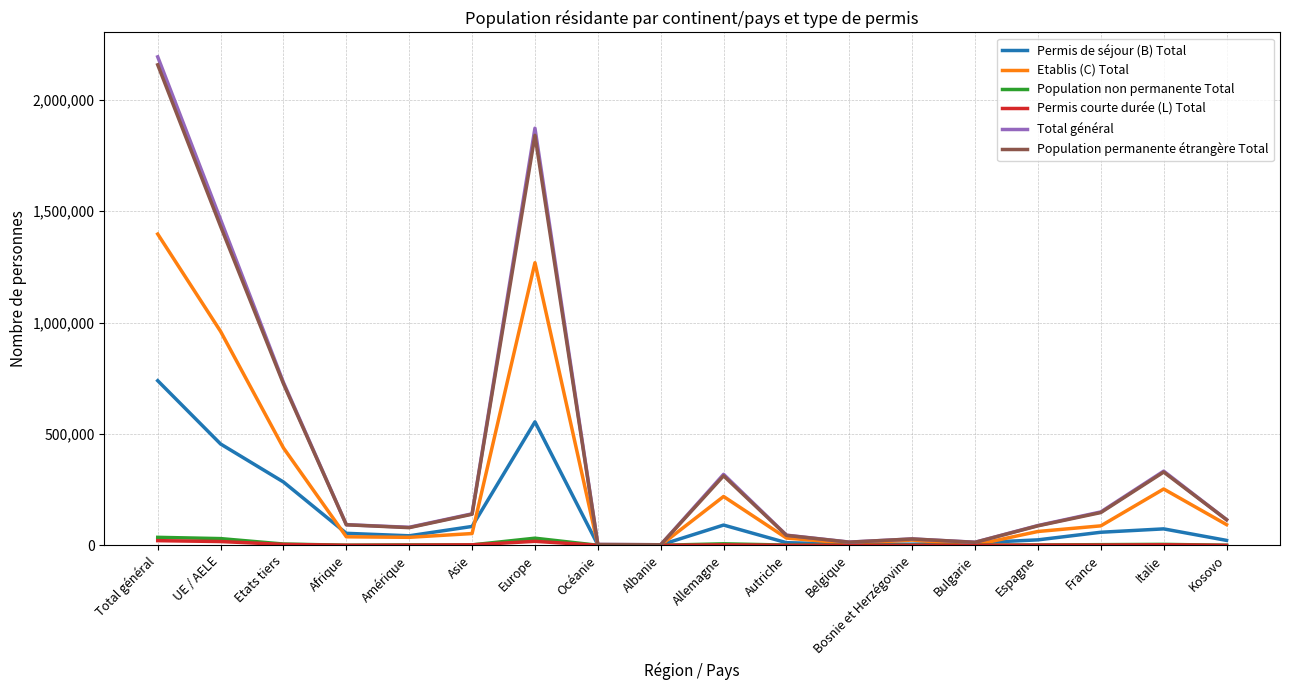

Does the chart display data point markers on the line(s)?

No